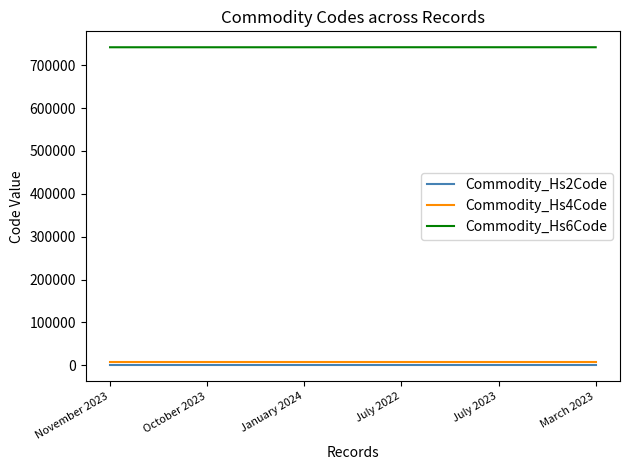

True or false: Commodity_Hs6Code and Commodity_Hs4Code intersect in this chart.

False